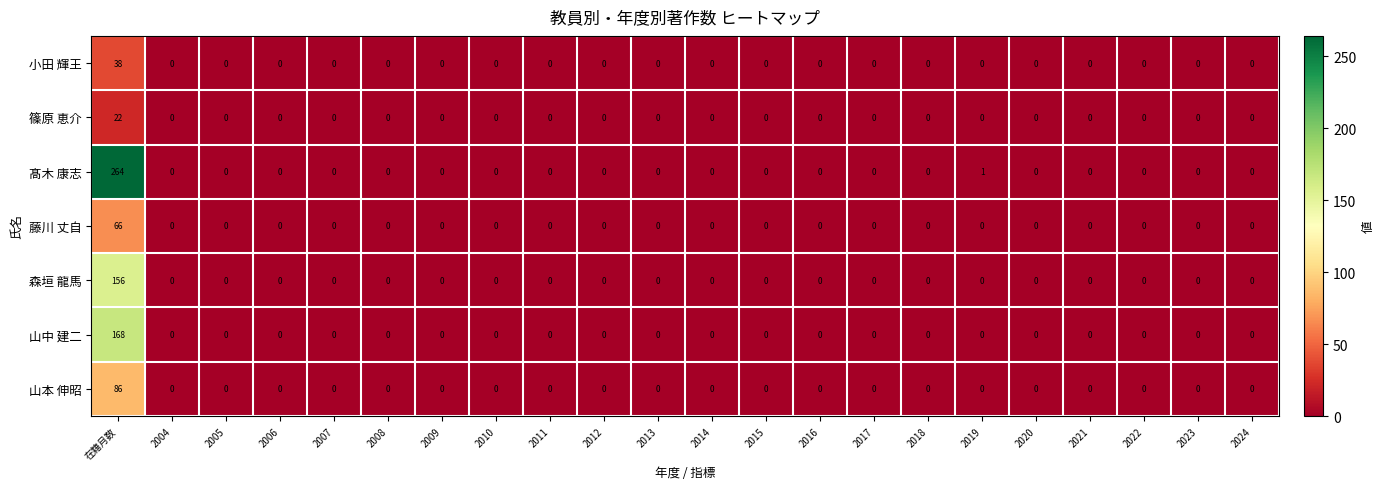

Is it true that 森垣 龍馬 equals 0 at 2022?

True